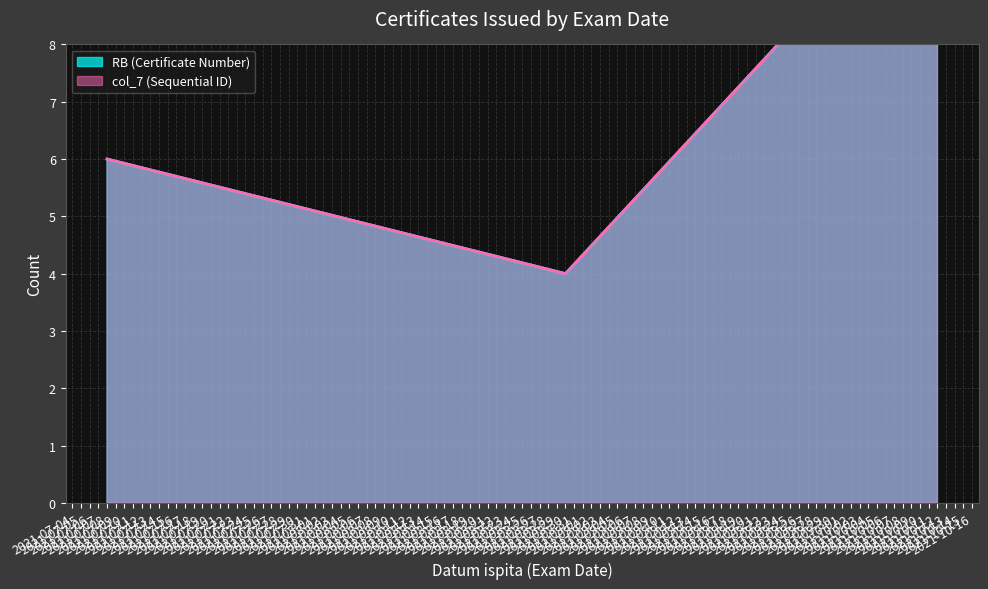

True or false: col_7 (Sequential ID) and RB (Certificate Number) intersect in this chart.

False